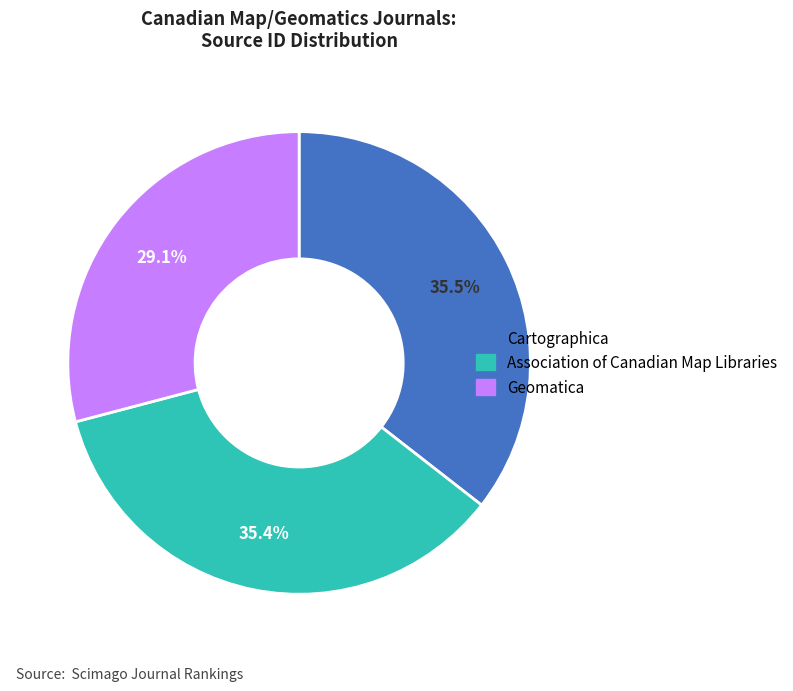

To the nearest percent, what is the average slice percentage?

33%